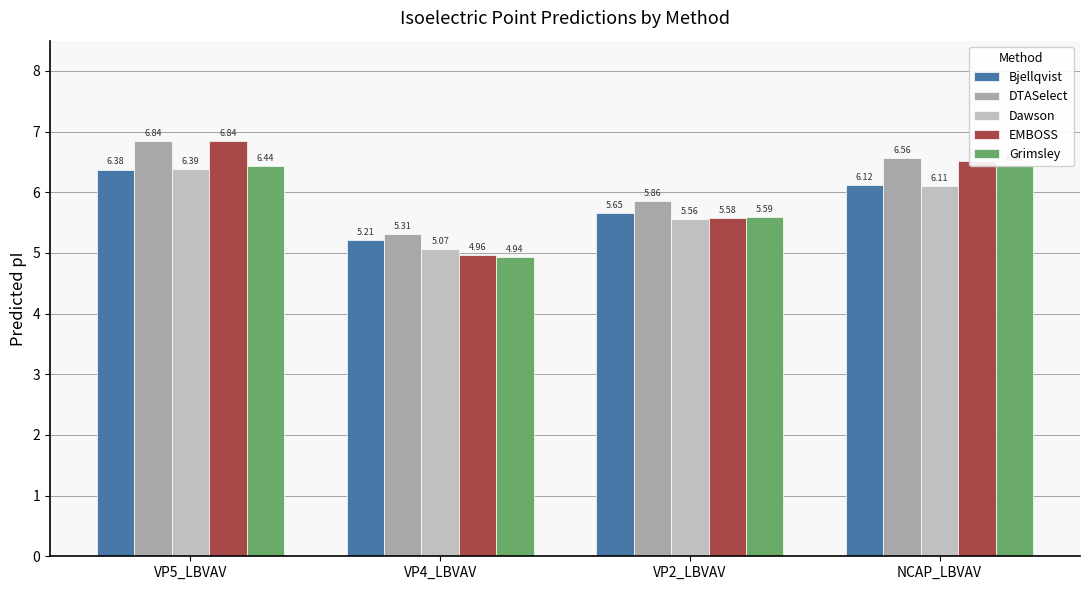

Is the value of Grimsley at NCAP_LBVAV greater than the value of Bjellqvist at NCAP_LBVAV?

Yes